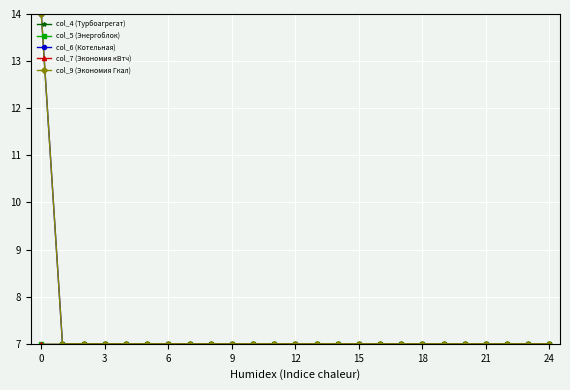

Does the chart have visible grid lines?

Yes